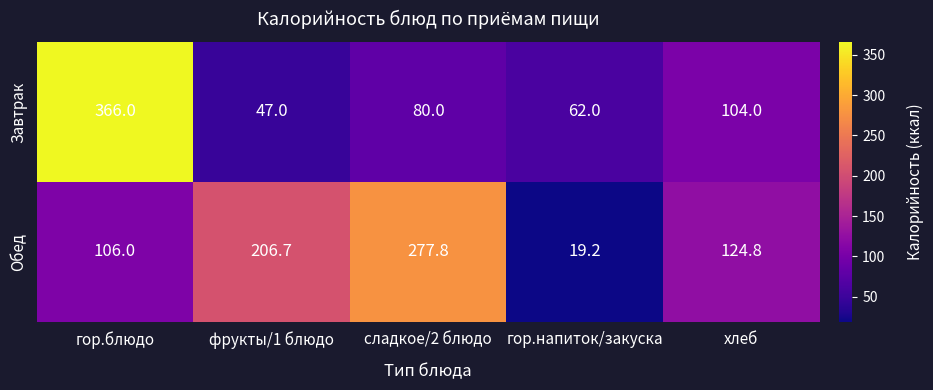

Reading left to right, list all the values displayed in this chart.

Завтрак: 366.0	47.0	80.0	62.0	104.0
Обед: 106.0	206.7	277.8	19.2	124.8